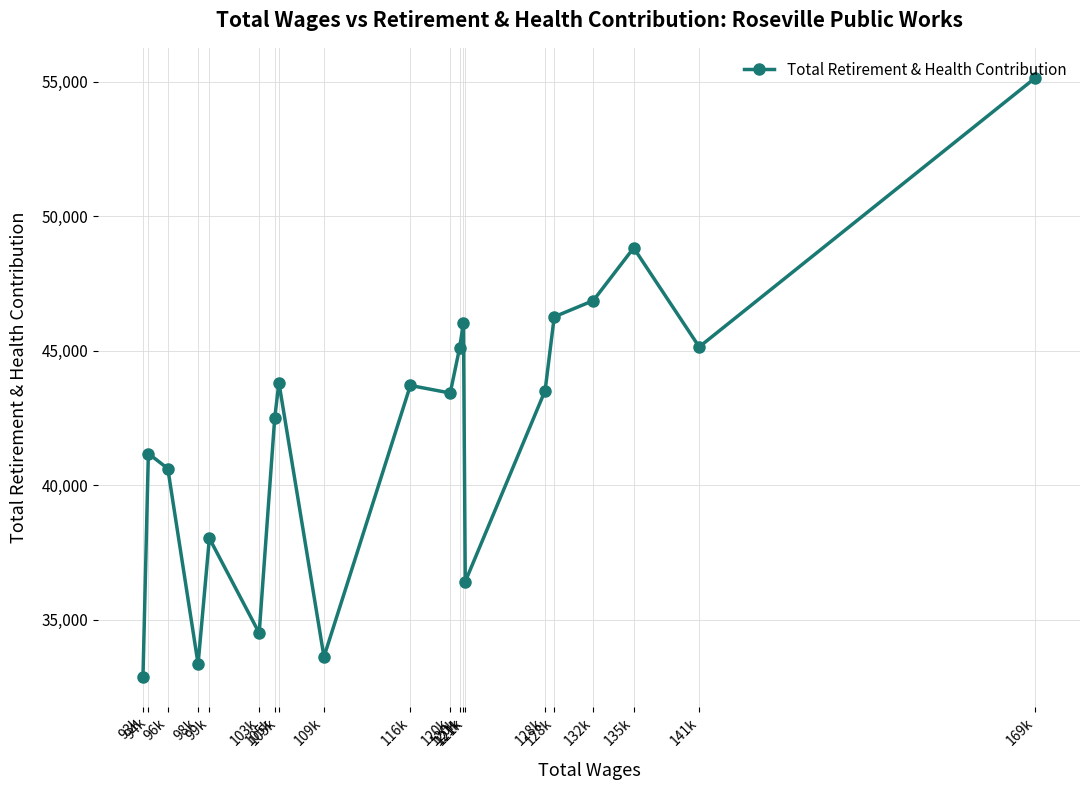

True or false: there are more than 2 points higher than both neighbors.

True